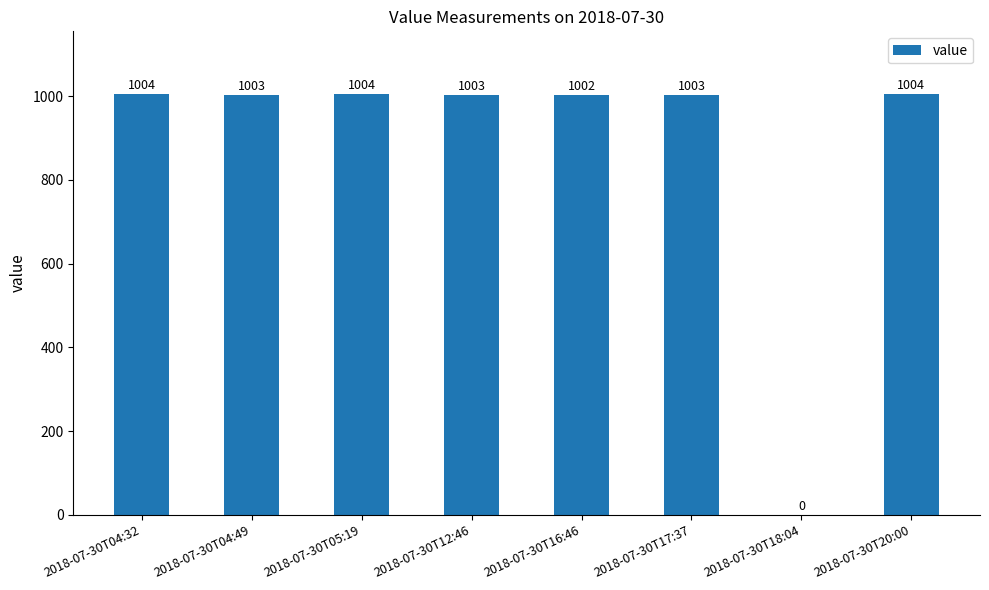

What is the sum of all values?

7023